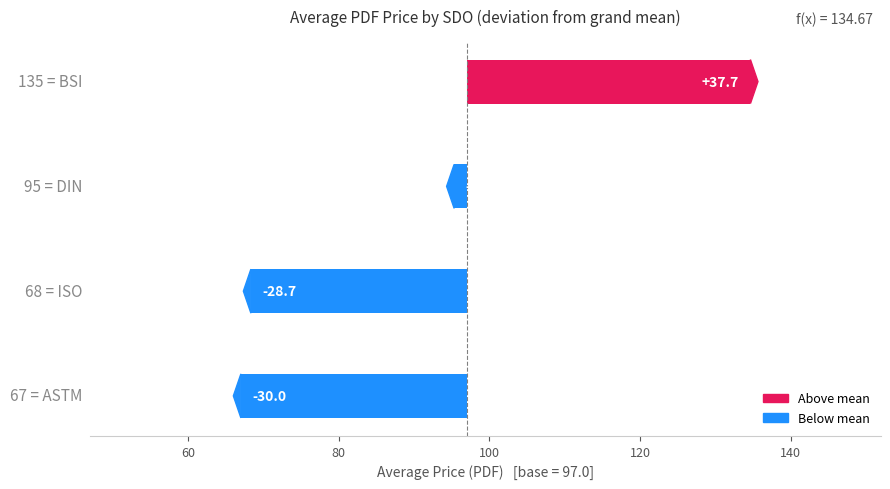

Are the bars horizontal?

Yes